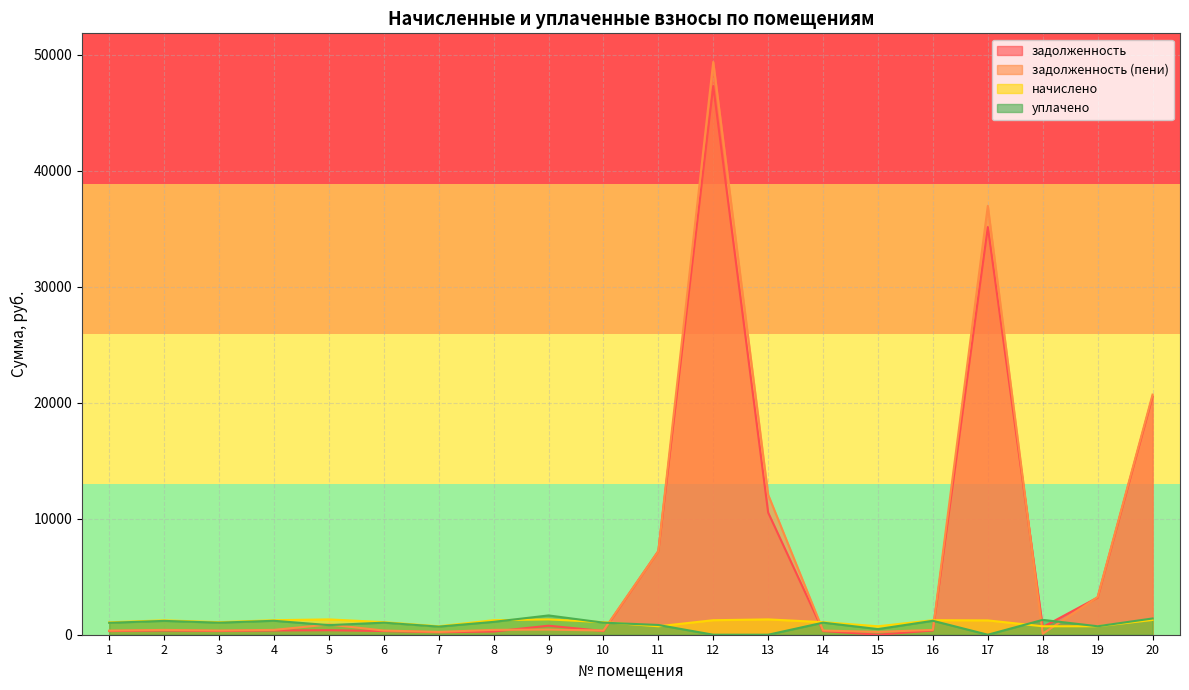

List the labels in order of начислено value, smallest first.

7, 11, 15, 18, 19, 1, 3, 6, 10, 14, 17, 2, 4, 8, 12, 16, 20, 5, 9, 13